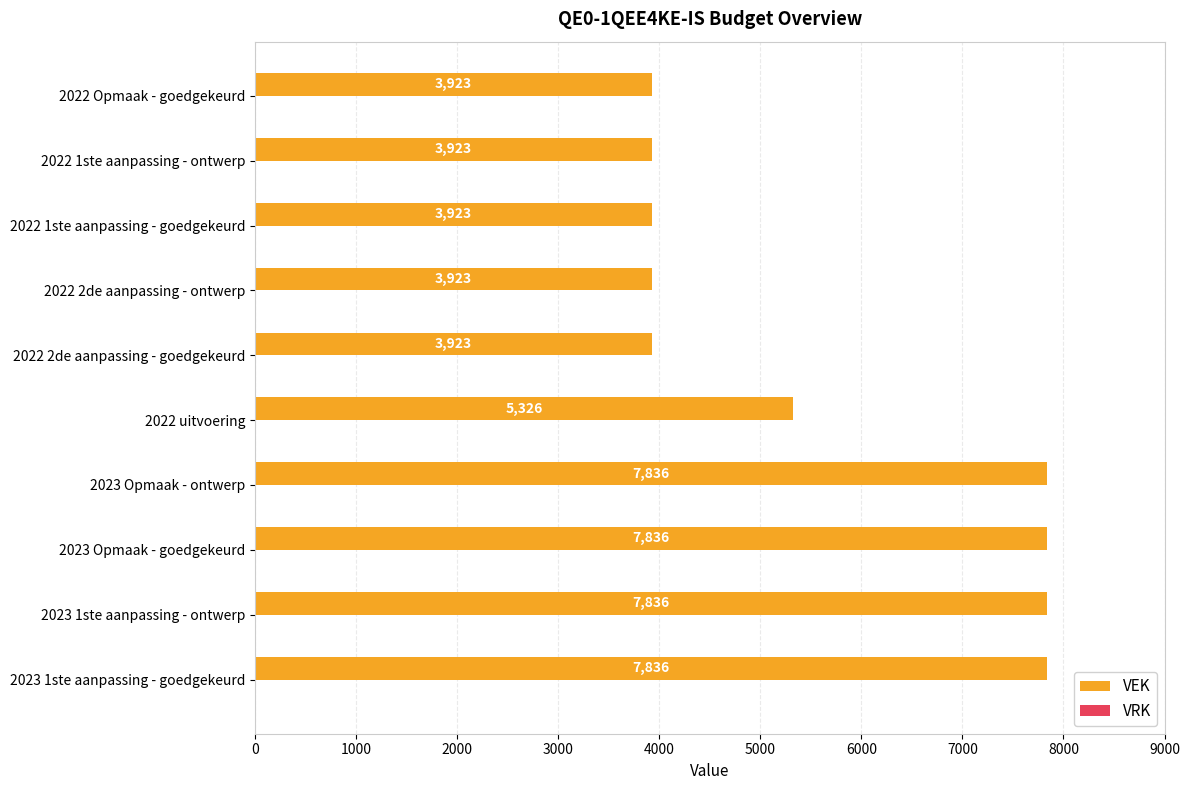

Does the chart contain any negative values?

No